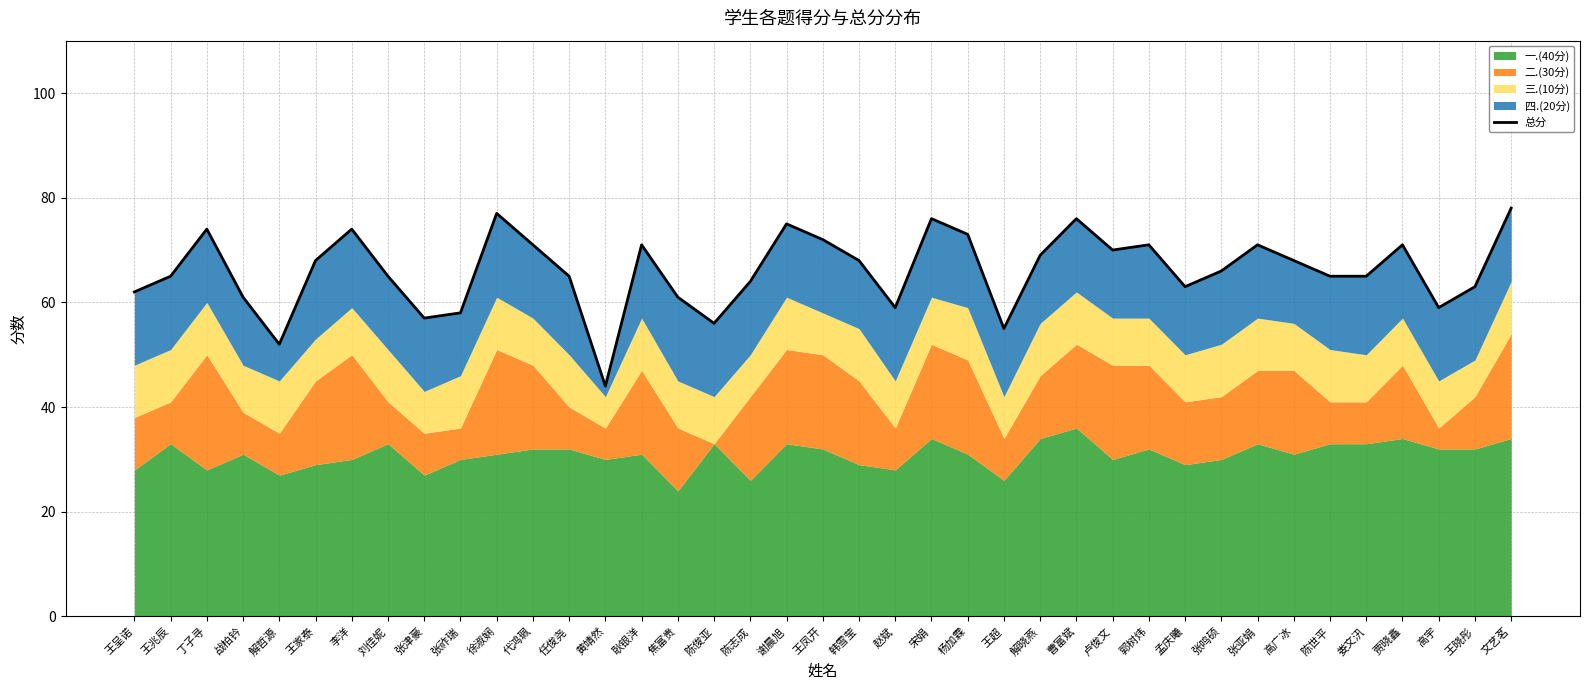

How many data points are above 66?

19